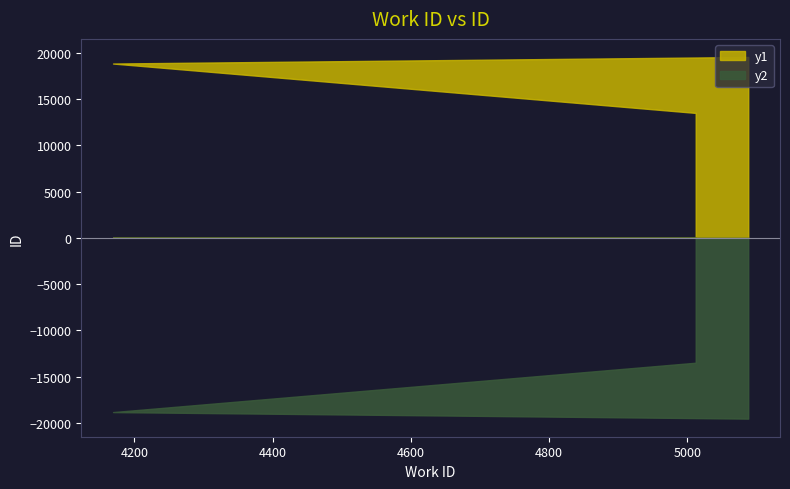

Read the y1 value at 4169.

18841